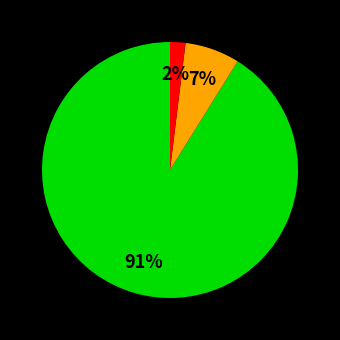

How many slices are in this pie chart?

3